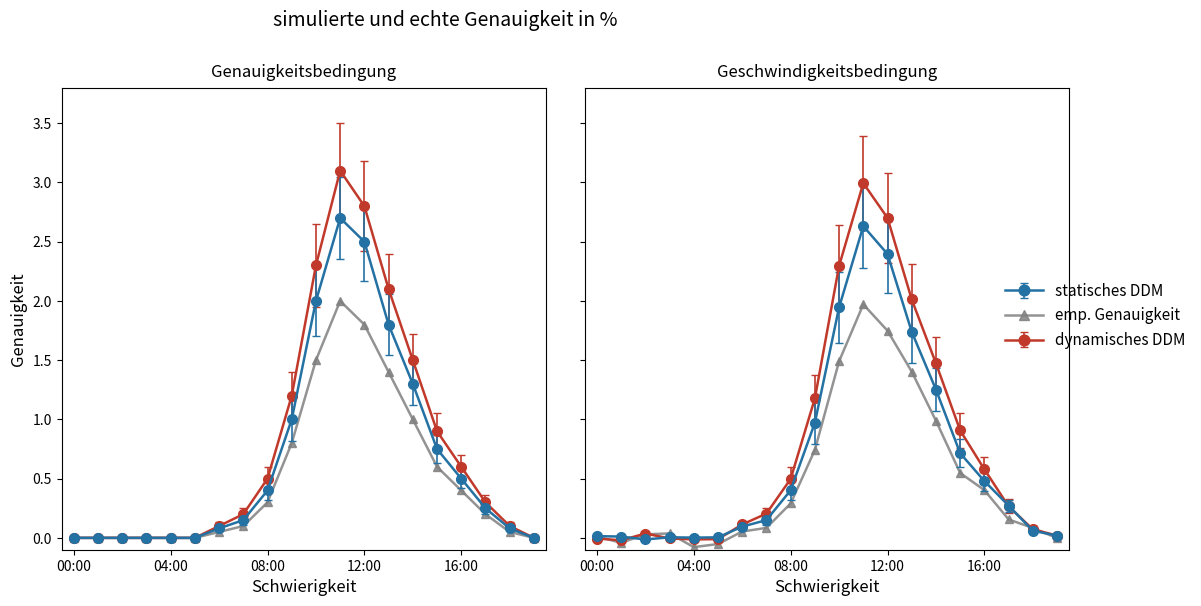

True or false: the data shows -0.1 at 5.

True